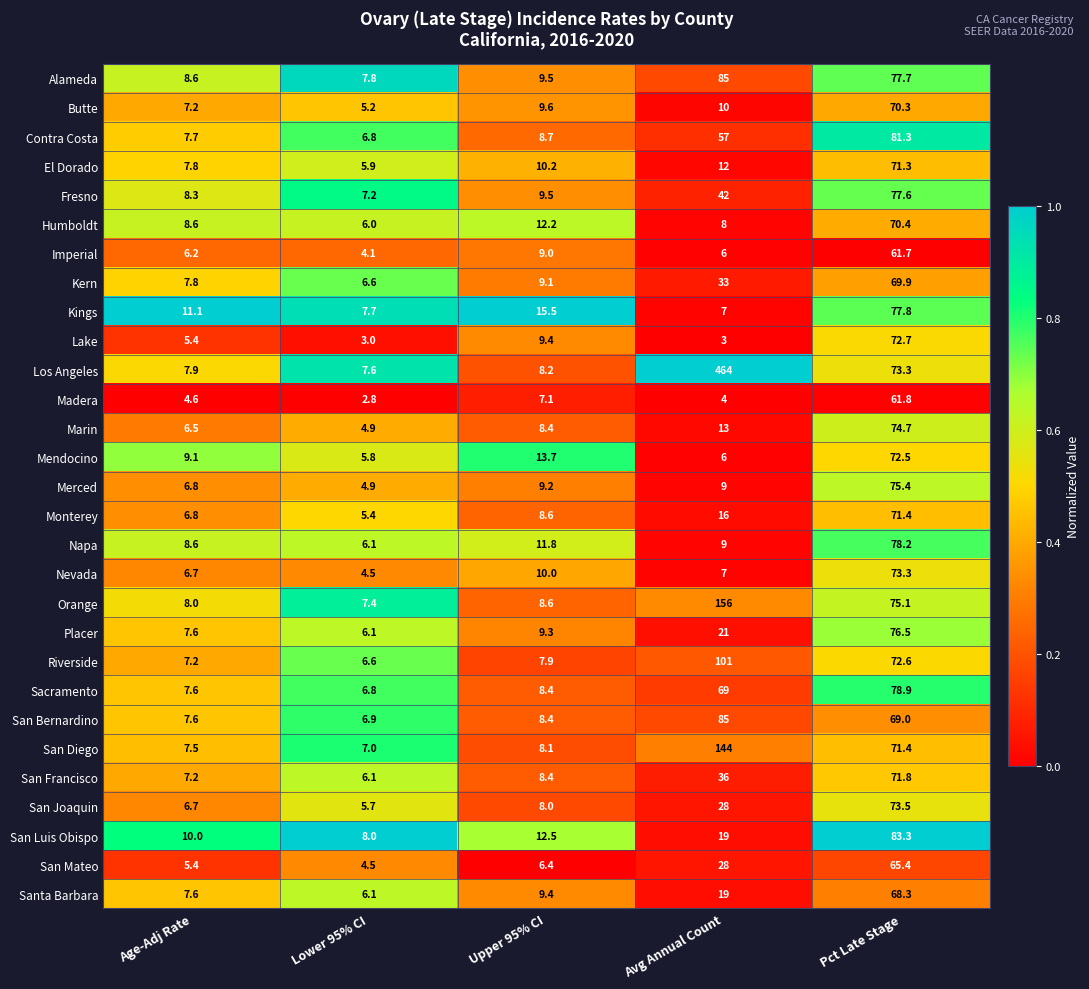

List the labels in order of Monterey value, largest first.

Pct Late Stage, Avg Annual Count, Upper 95% CI, Age-Adj Rate, Lower 95% CI